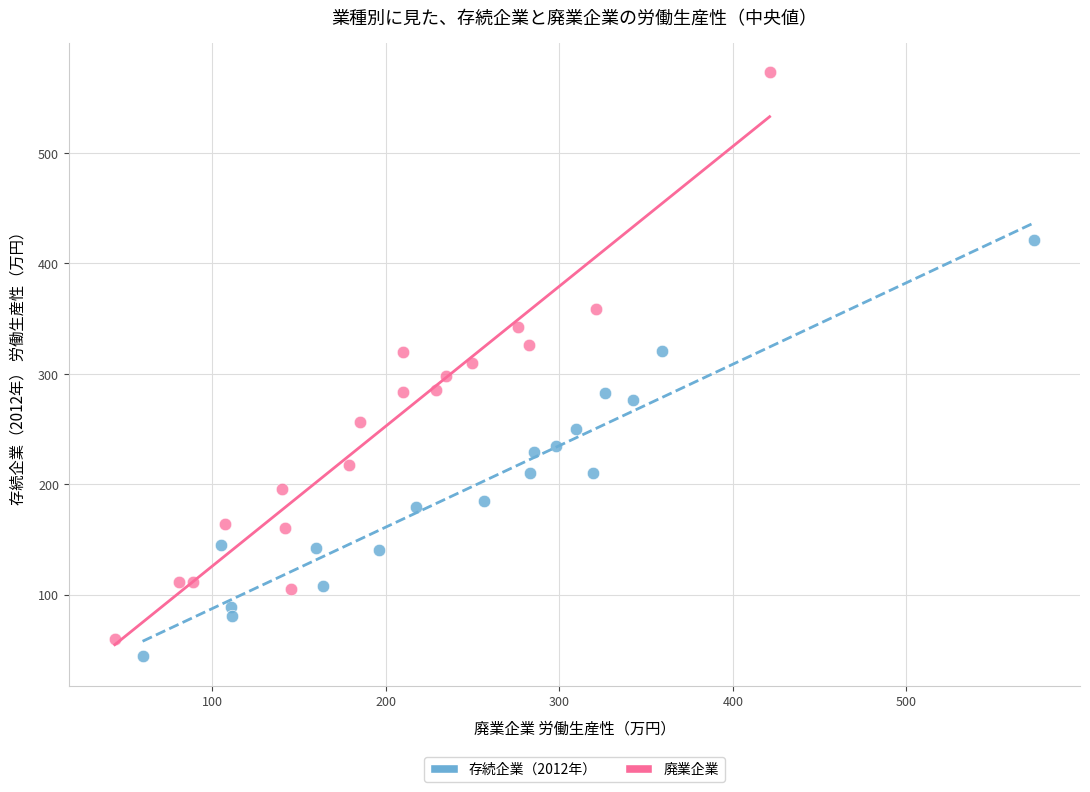

Which series reaches the maximum Y coordinate?

廃業企業